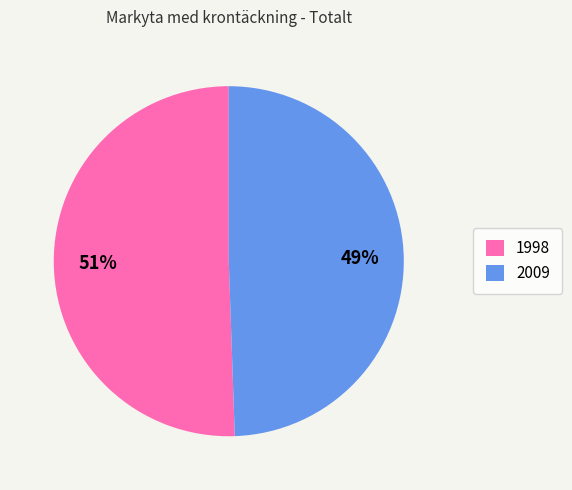

Which slice is the smallest?

2009